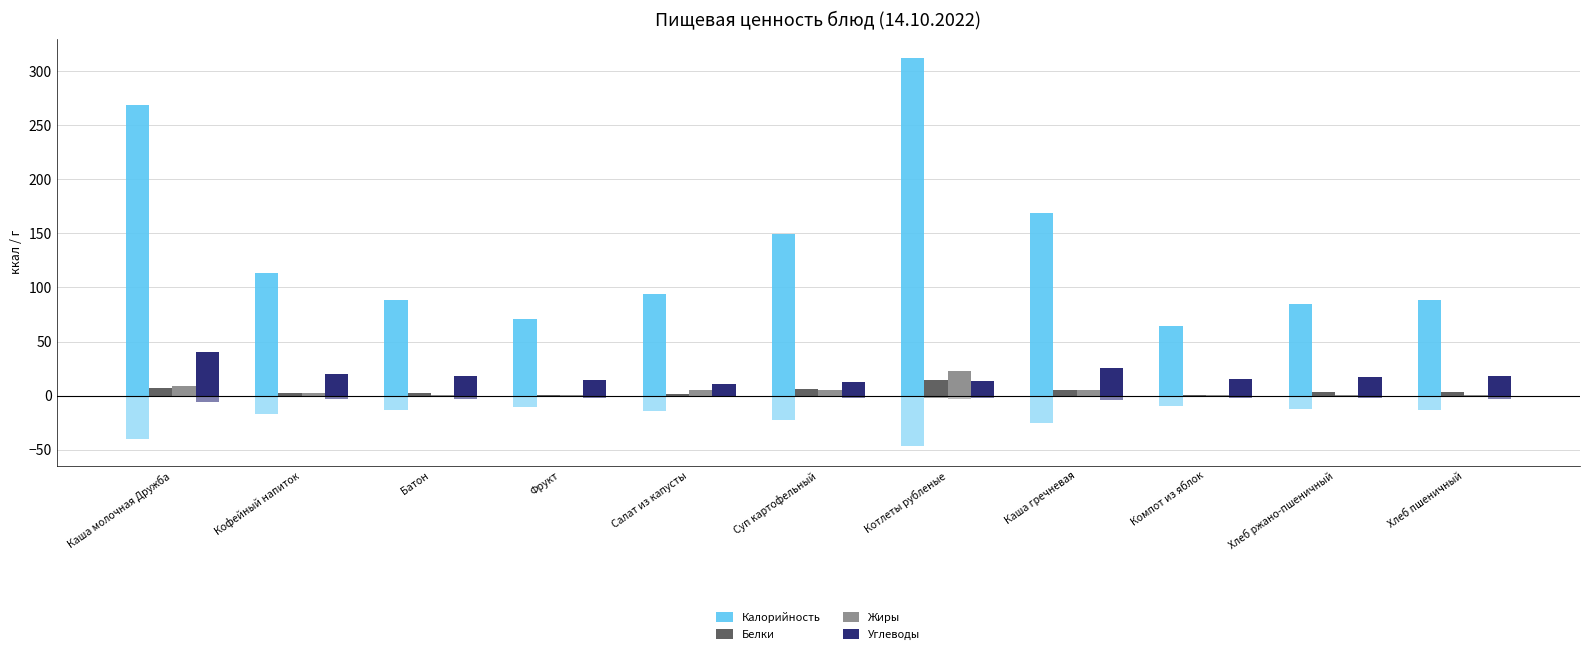

What is the label of the 8th bar from the right?

Фрукт